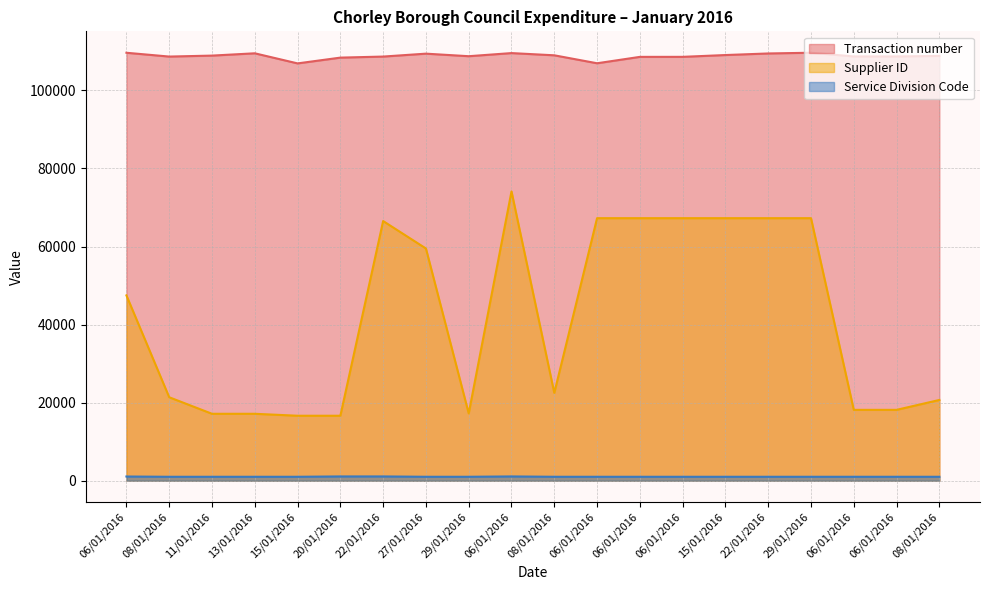

At which category does the chart reach its minimum across all series?

08/01/2016